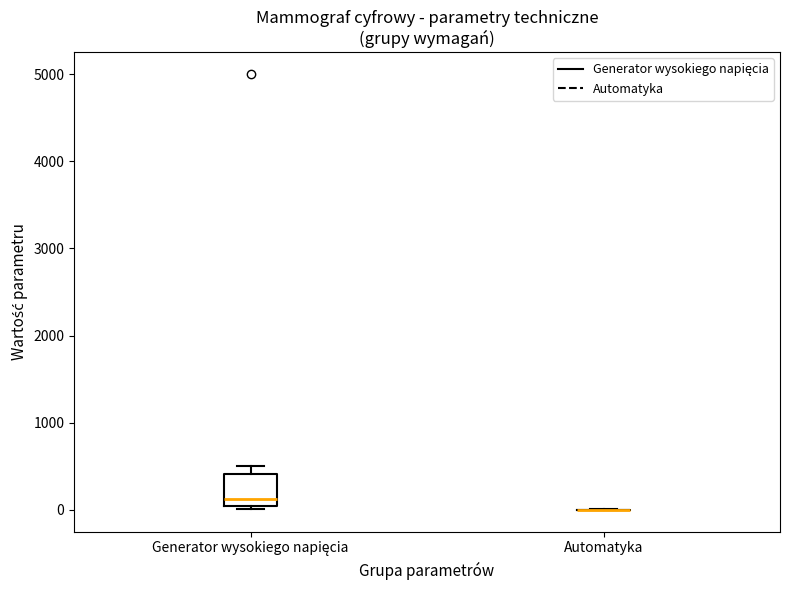

Reading left to right, transcribe this box plot: for each box, give where its median line is, the range the box spans, and where its two whiskers end, as read against the y-axis. The values are not printed on the chart, so give them approximately, as read against the axis.

Generator wysokiego napięcia: median 100, box 0 to 400, whiskers 0 (just below the box's lower edge) to 500
Automatyka: box collapsed to a line at 0, whiskers 0 to 0